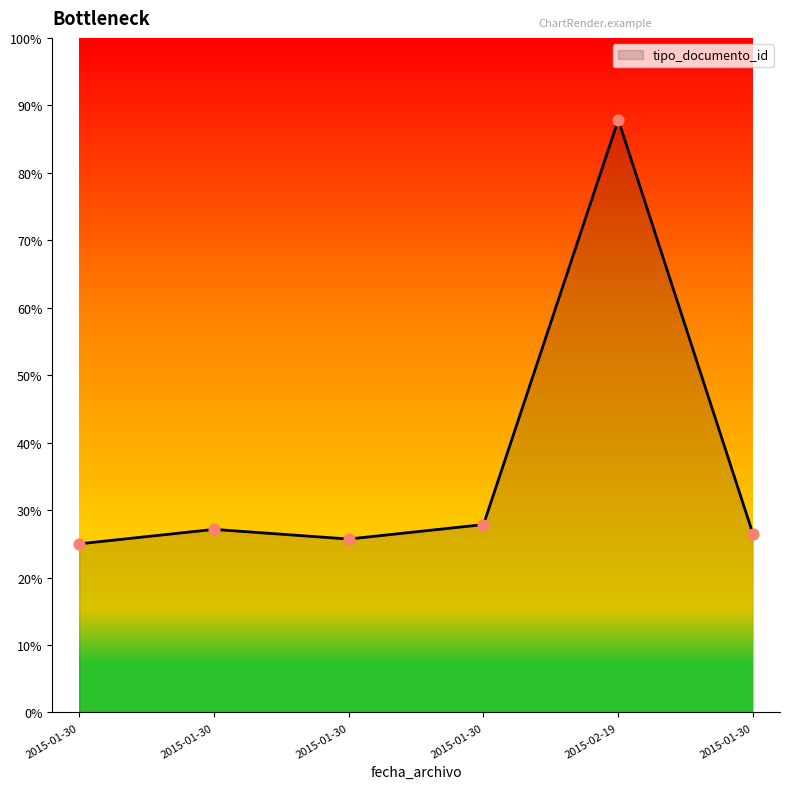

Between 2015-01-30 and 2015-01-30, which is larger?

2015-01-30